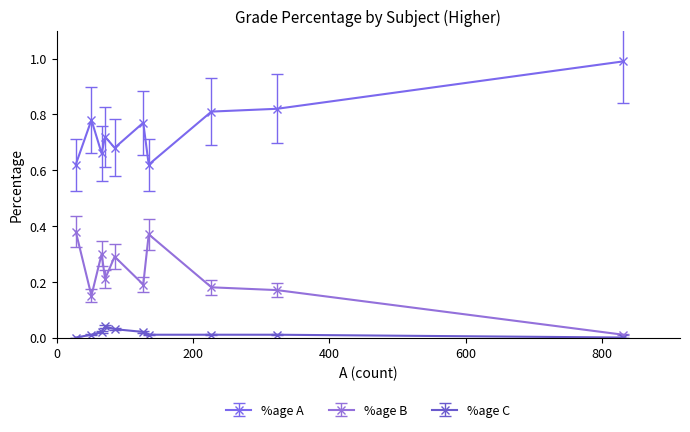

Does the chart have visible grid lines?

No